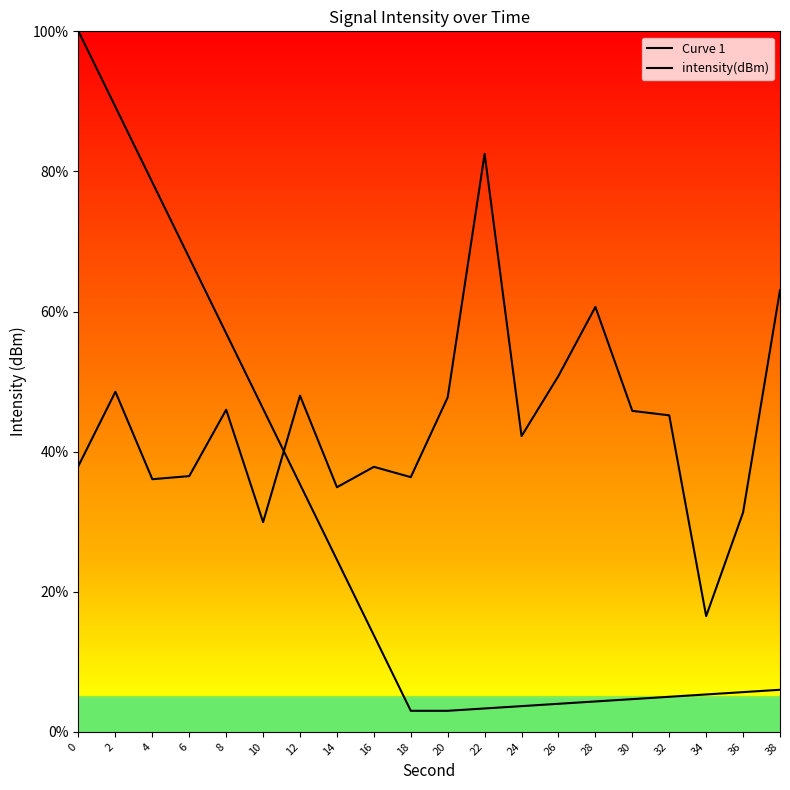

Reading right to left, what are all the values shown in this chart?

Curve 1: 6.0	5.7	5.3	5.0	4.7	4.3	4.0	3.7	3.3	3.0	3.0	13.8	24.6	35.3	46.1	56.9	67.7	78.4	89.2	100.0
intensity(dBm): 63.0	31.3	16.5	45.2	45.8	60.7	50.8	42.2	82.5	47.8	36.4	37.8	34.9	48.0	29.9	46.0	36.5	36.1	48.5	38.0